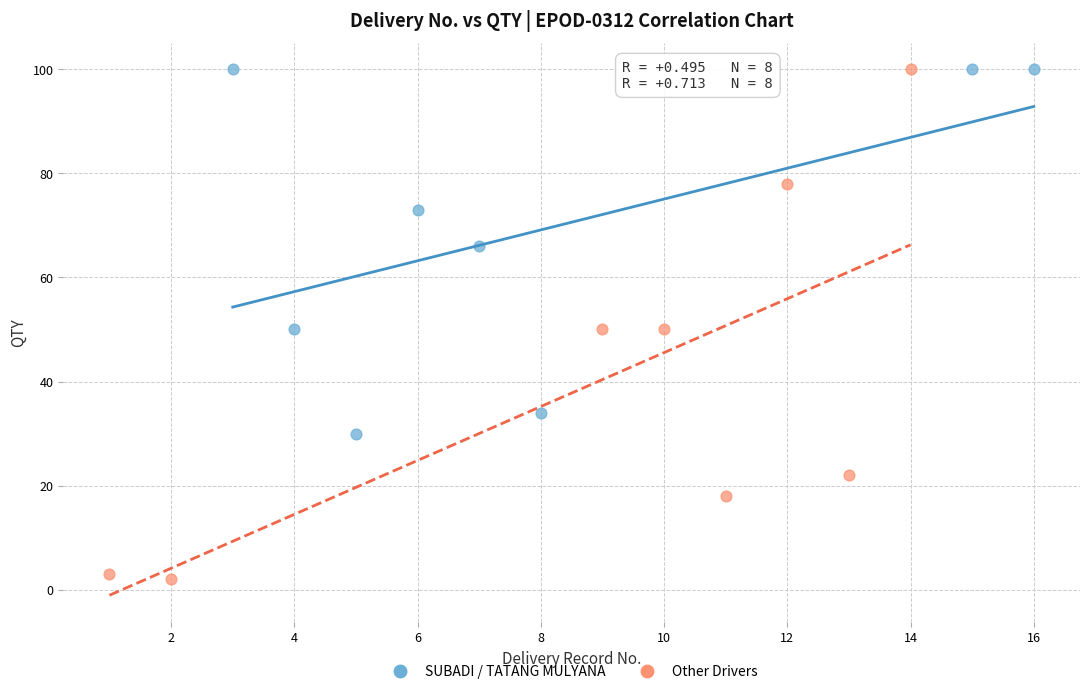

Which series has the widest spread of Y values?

Other Drivers